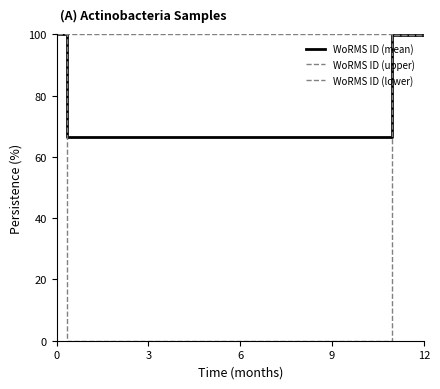

Does the chart display data point markers on the line(s)?

No